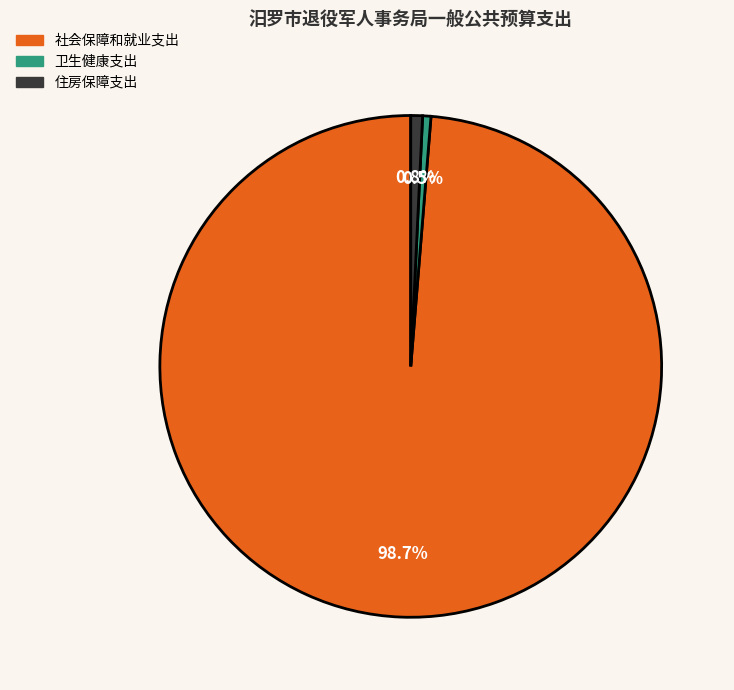

To the nearest percent, what percentage of the pie is 社会保障和就业支出?

99%